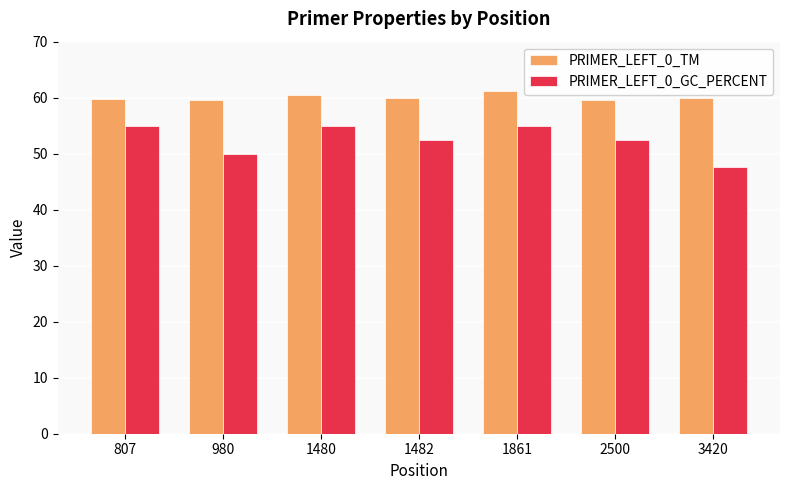

True or false: PRIMER_LEFT_0_TM has a value of 91.6 at 1482.

False